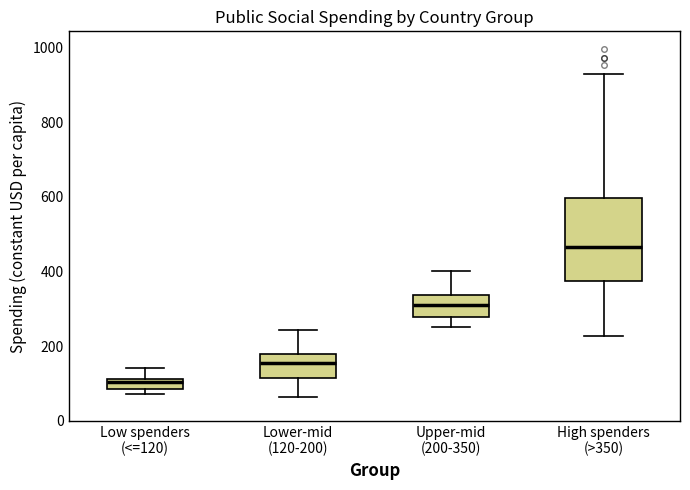

Which box is the tallest, from its lower edge to its upper edge?

High spenders (>350)